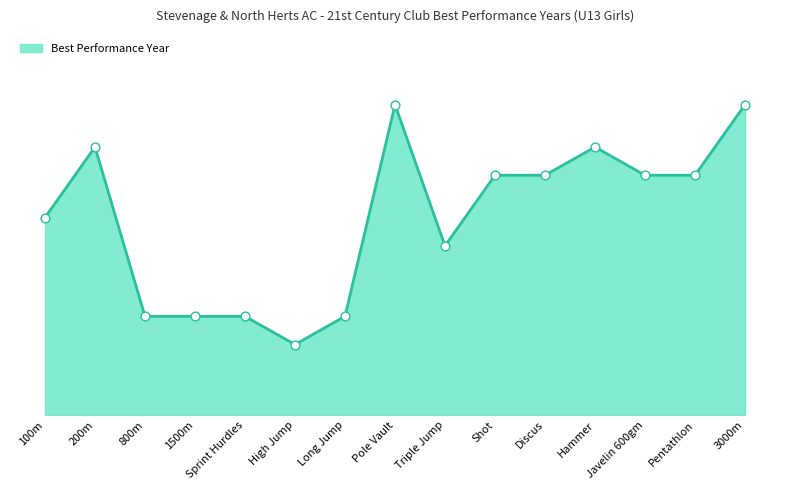

What is the ratio of the value at 200m to the value at Javelin 600gm?

1.0